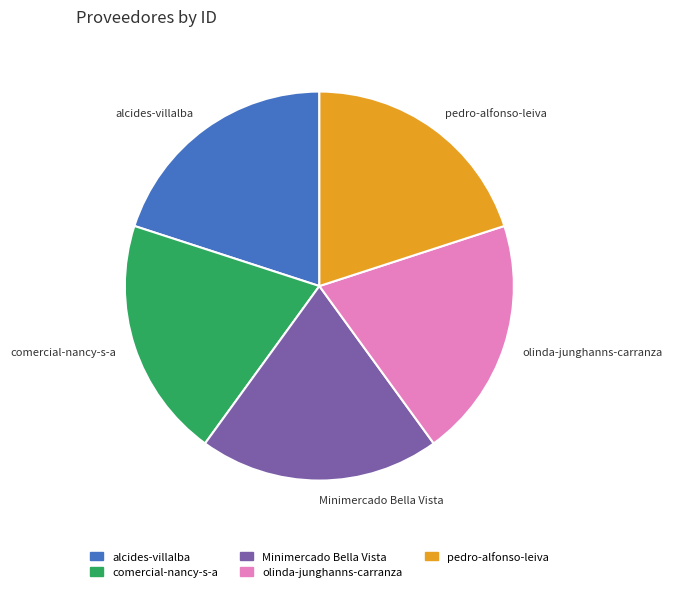

Combined, do alcides-villalba and Minimercado Bella Vista account for over 50%?

No